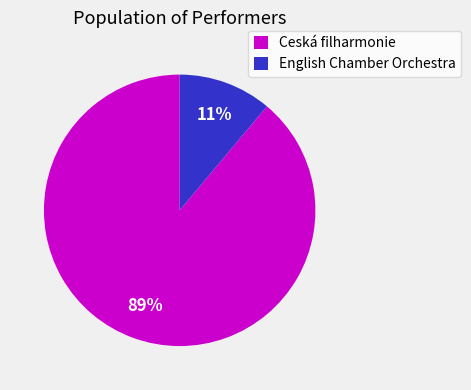

Which category has the smallest portion of the pie?

English Chamber Orchestra